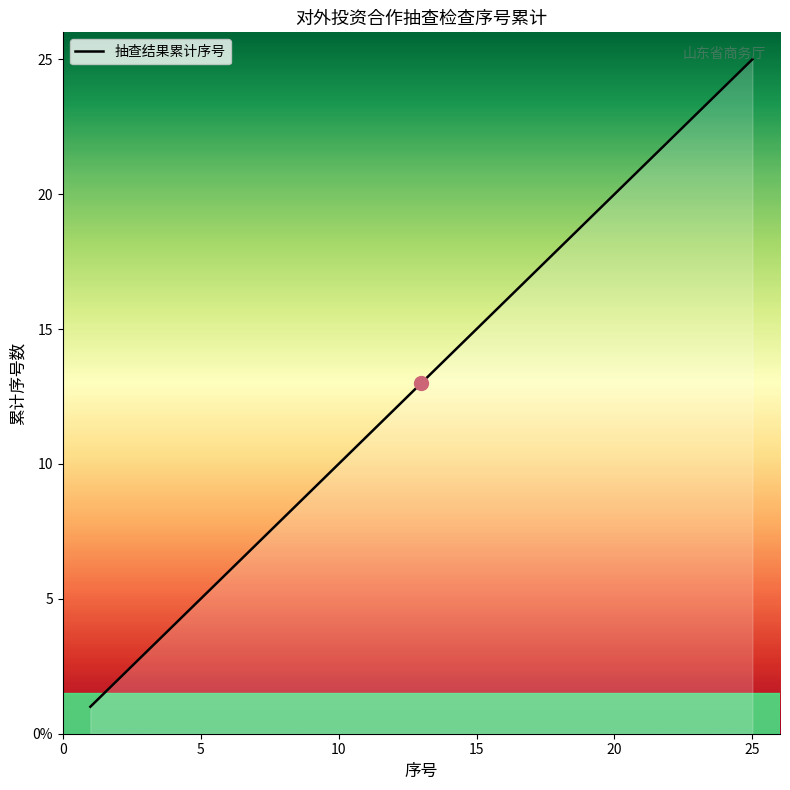

Is this an area chart (filled region under the line)?

Yes